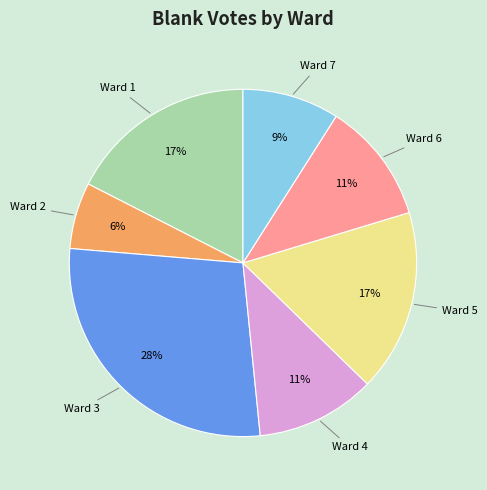

True or false: Ward 3 accounts for 28% of the total.

True